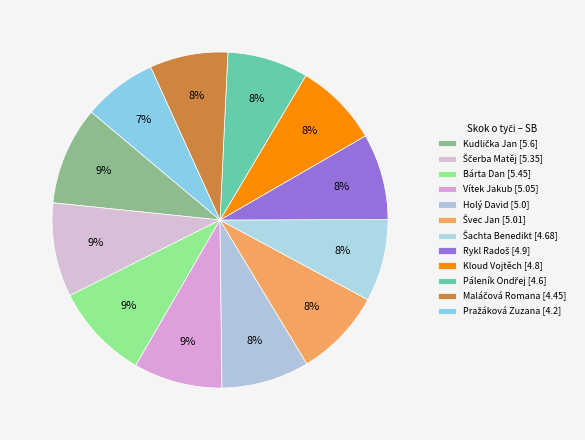

Which category has the biggest portion of the pie?

Kudlička Jan